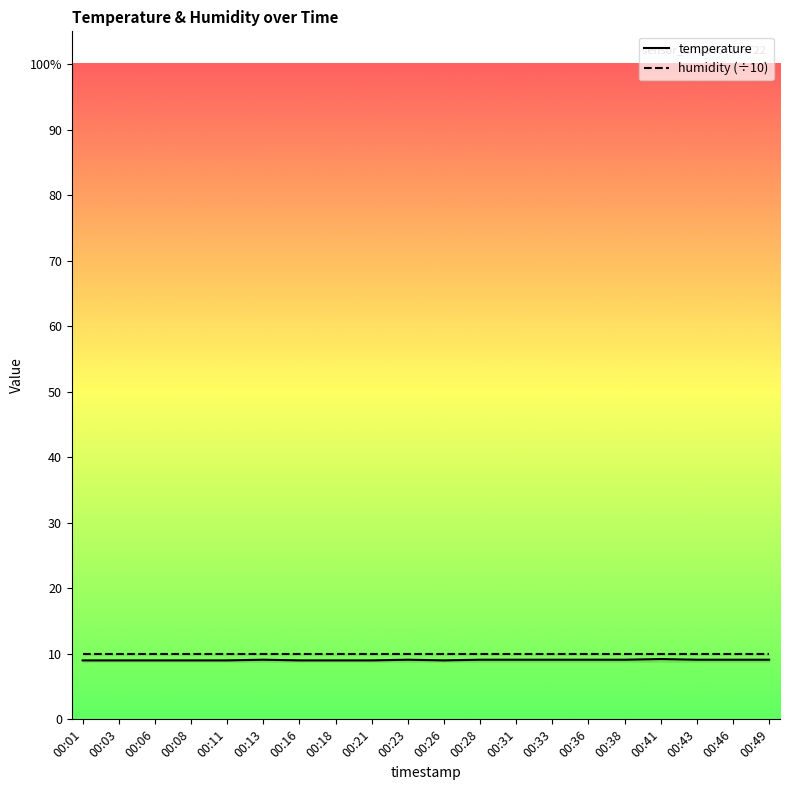

True or false: humidity (÷10) has a value of 10.0 at 00:01.

True